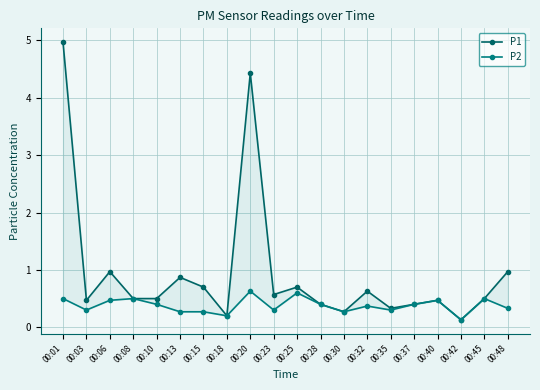

Which series has the largest total across all categories?

P1